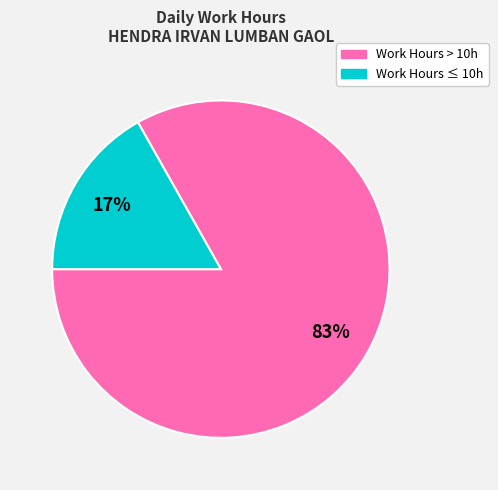

Is there a majority slice in this chart?

Yes